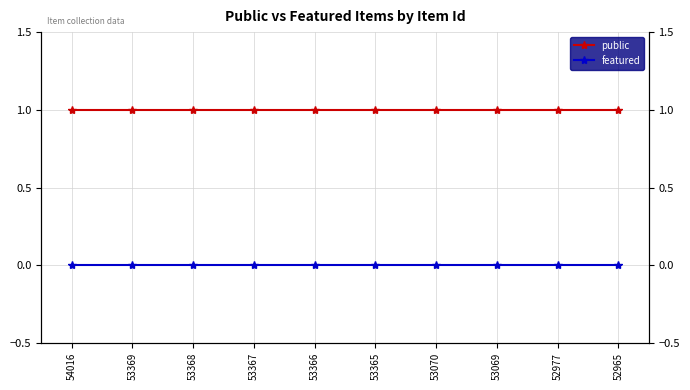

Rank the categories by featured value from lowest to highest.

54016, 53369, 53368, 53367, 53366, 53365, 53070, 53069, 52977, 52965